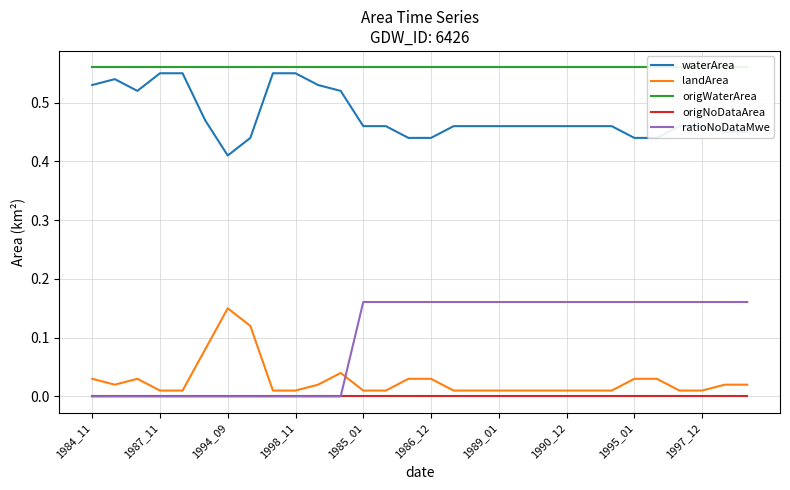

True or false: ratioNoDataMwe and waterArea intersect in this chart.

False